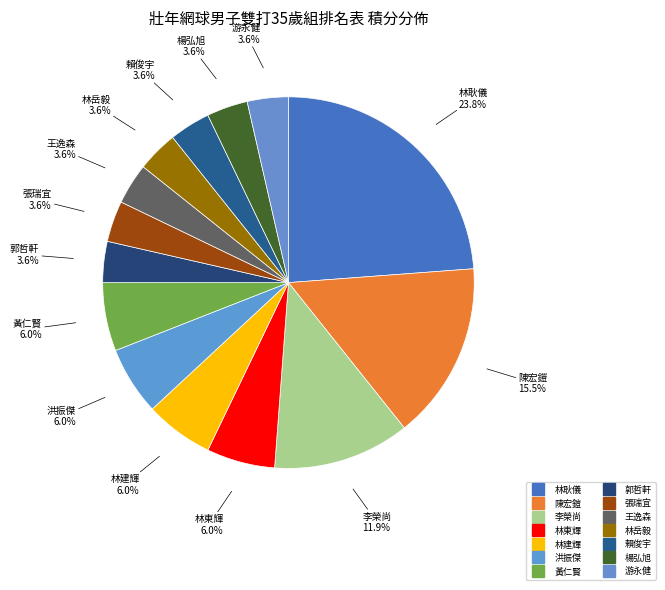

How many segments does this pie chart have?

14